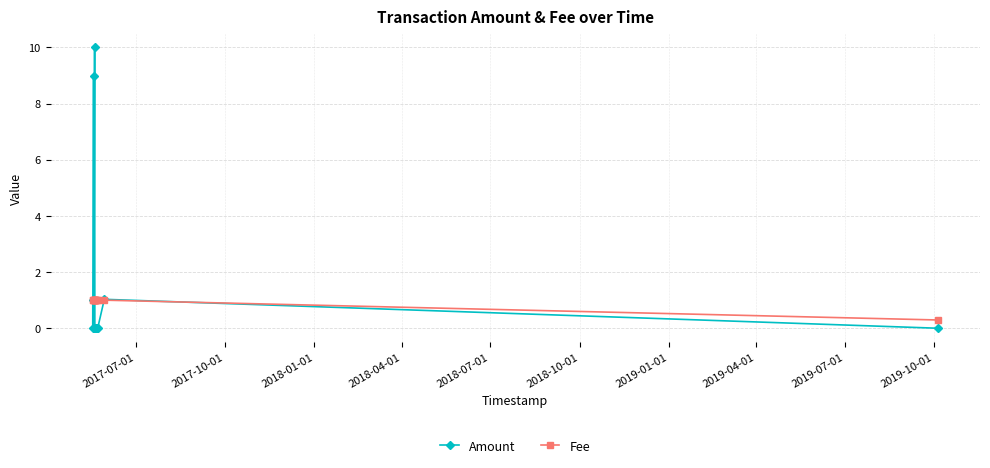

Which series has the largest total across all categories?

Amount